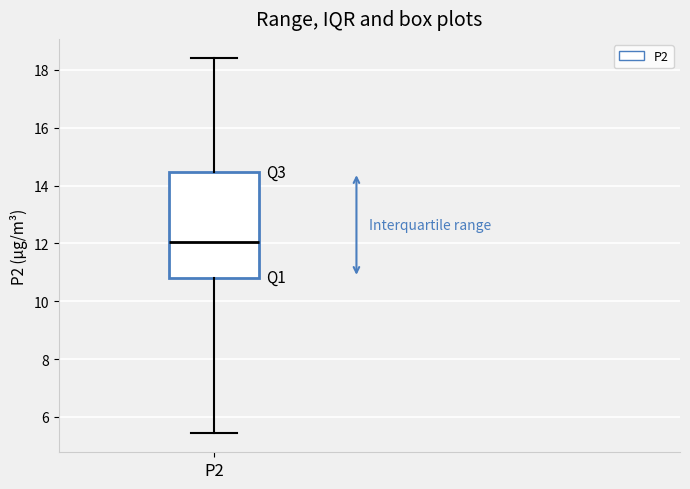

Transcribe this box plot: give where the median line is, the range the box spans, and where the two whiskers end, as read against the y-axis. The values are not printed on the chart, so give them approximately, as read against the axis.

median 12.0, box 10.8 to 14.4, whiskers 5.4 to 18.4